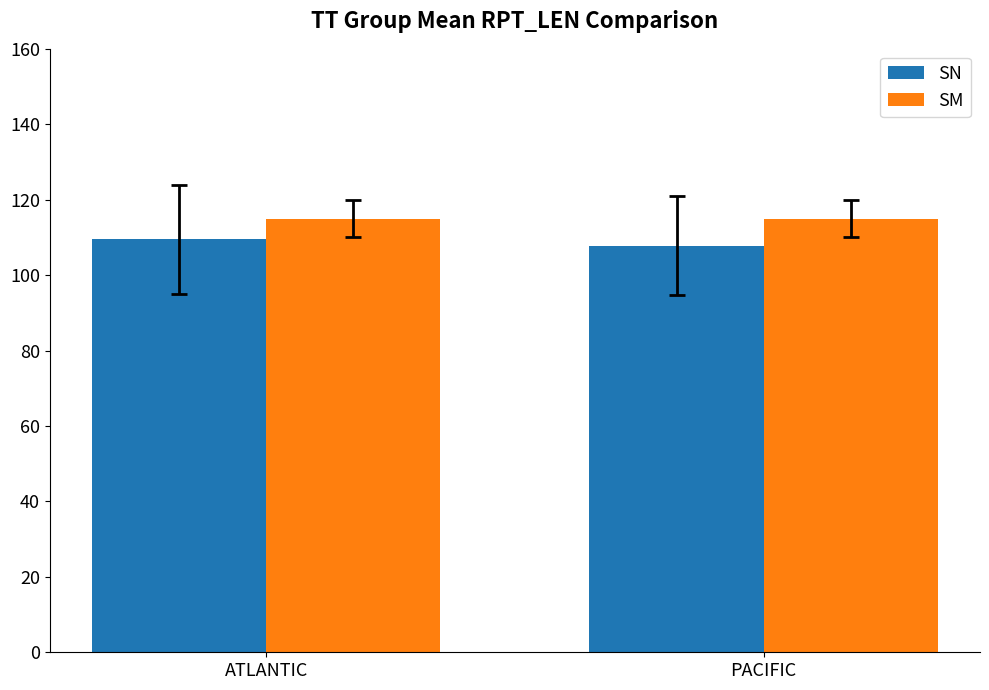

True or false: SN has a value of 194.2 at ATLANTIC.

False